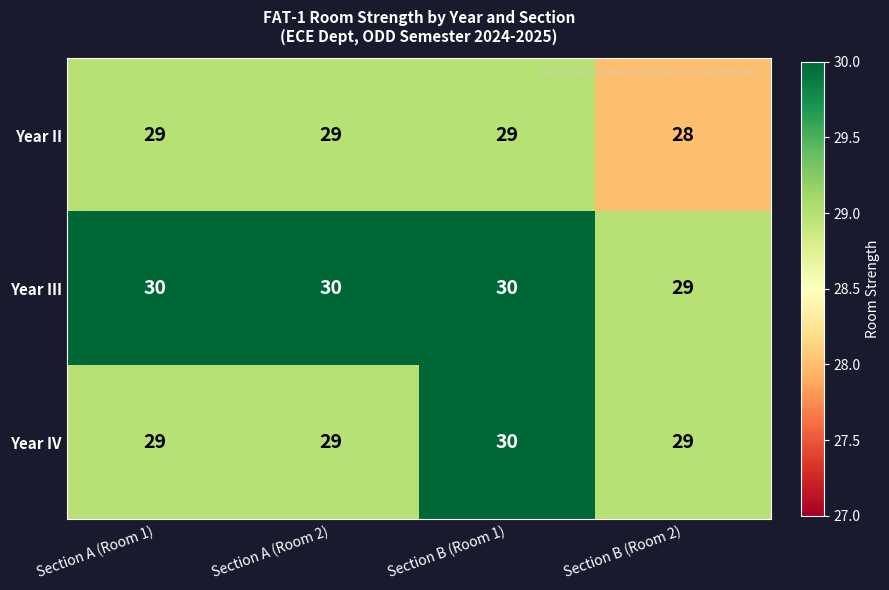

How many Year III values are between 30 and 31?

3